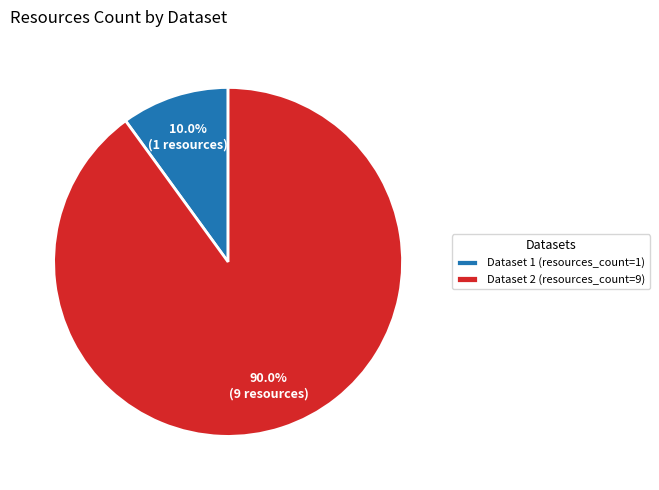

What is the majority slice?

Dataset 2 (resources_count=9)